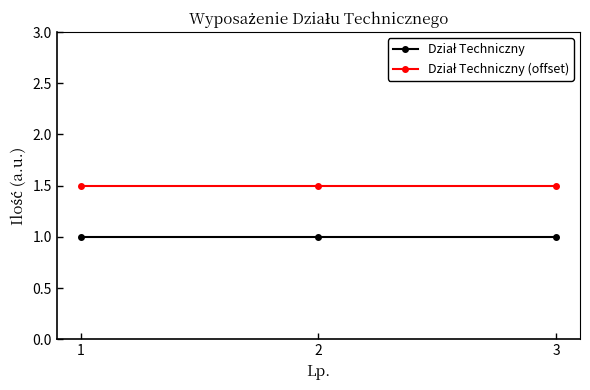

What is the greatest value displayed?

1.5